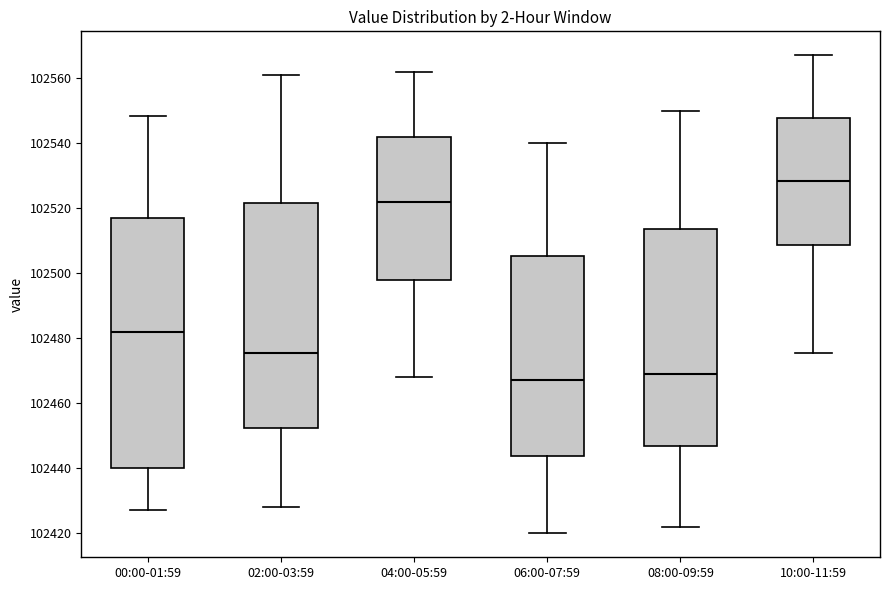

Reading left to right, read every box against the y-axis: the position of its median line, the range the box covers, and the ends of its whiskers. The values are not printed on the chart, so give them approximately, as read against the axis.

00:00-01:59: median 102482, box 102440 to 102518, whiskers 102428 to 102548
02:00-03:59: median 102476, box 102452 to 102522, whiskers 102428 to 102562
04:00-05:59: median 102522, box 102498 to 102542, whiskers 102468 to 102562
06:00-07:59: median 102468, box 102444 to 102506, whiskers 102420 to 102540
08:00-09:59: median 102470, box 102446 to 102514, whiskers 102422 to 102550
10:00-11:59: median 102528, box 102508 to 102548, whiskers 102476 to 102568